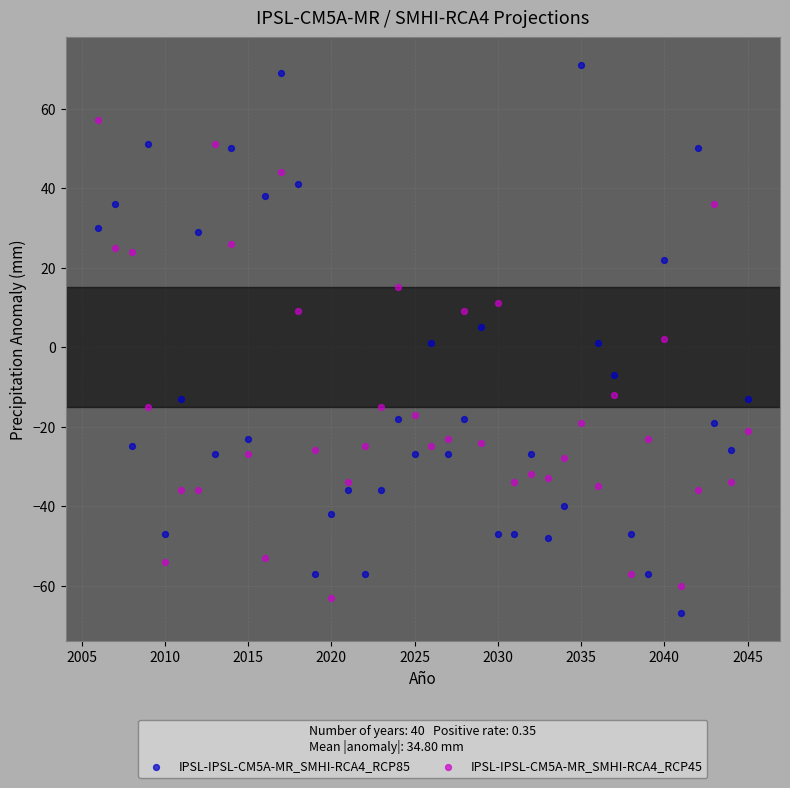

Which series contains the highest Y value?

IPSL-IPSL-CM5A-MR_SMHI-RCA4_RCP85